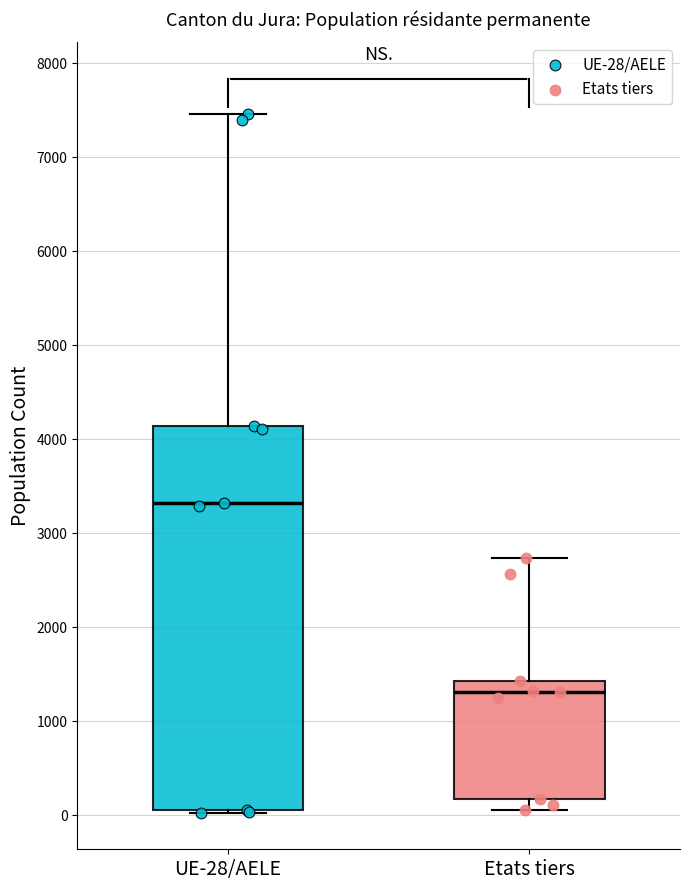

Reading left to right, read every box against the y-axis: the position of its median line, the range the box covers, and the ends of its whiskers. The values are not printed on the chart, so give them approximately, as read against the axis.

UE-28/AELE: median 3300, box 100 to 4100, whiskers 0 to 7500
Etats tiers: median 1300, box 200 to 1400, whiskers 100 to 2700